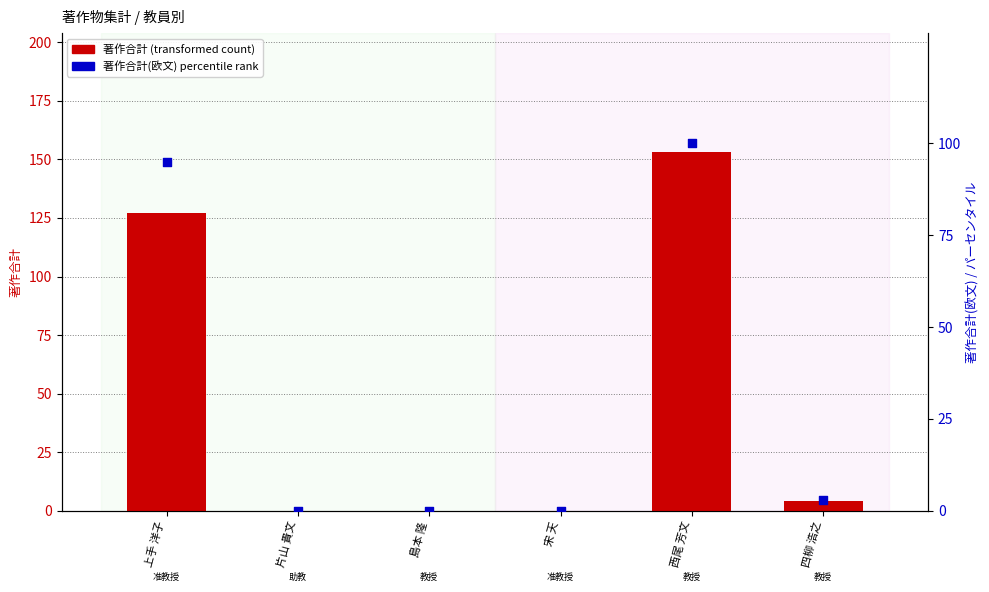

Which series has the widest spread of Y values?

著作合計 (transformed count)